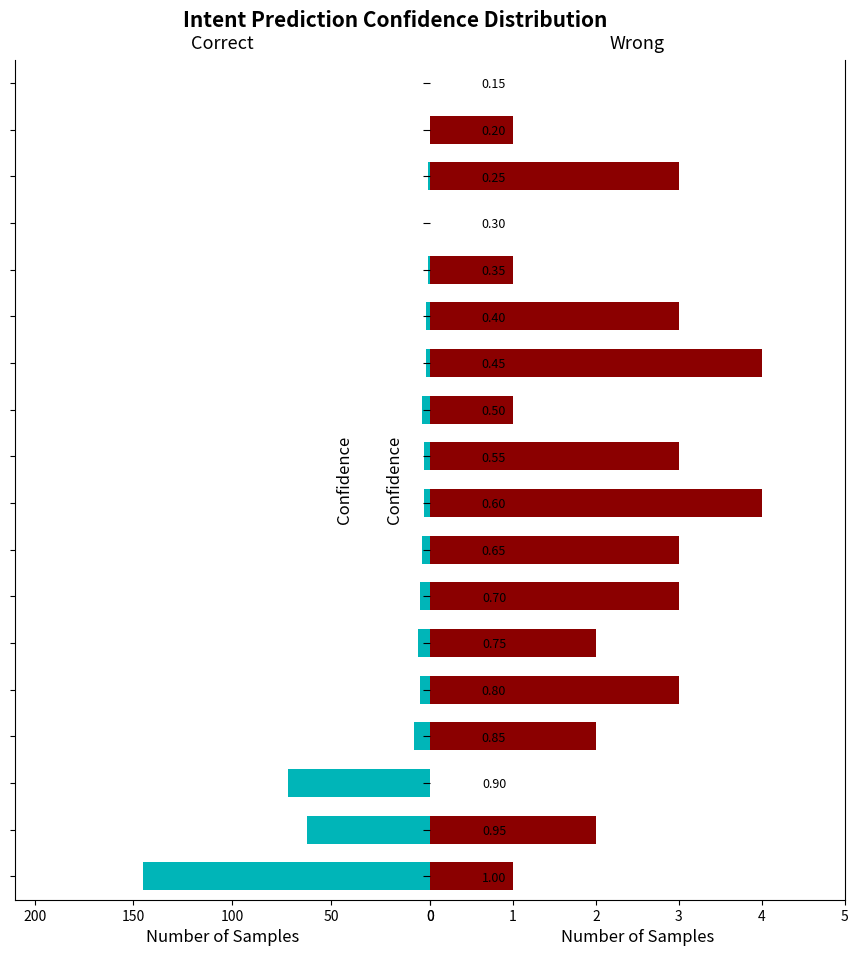

Which series changed the most between 0.90 and 0.60?

Correct